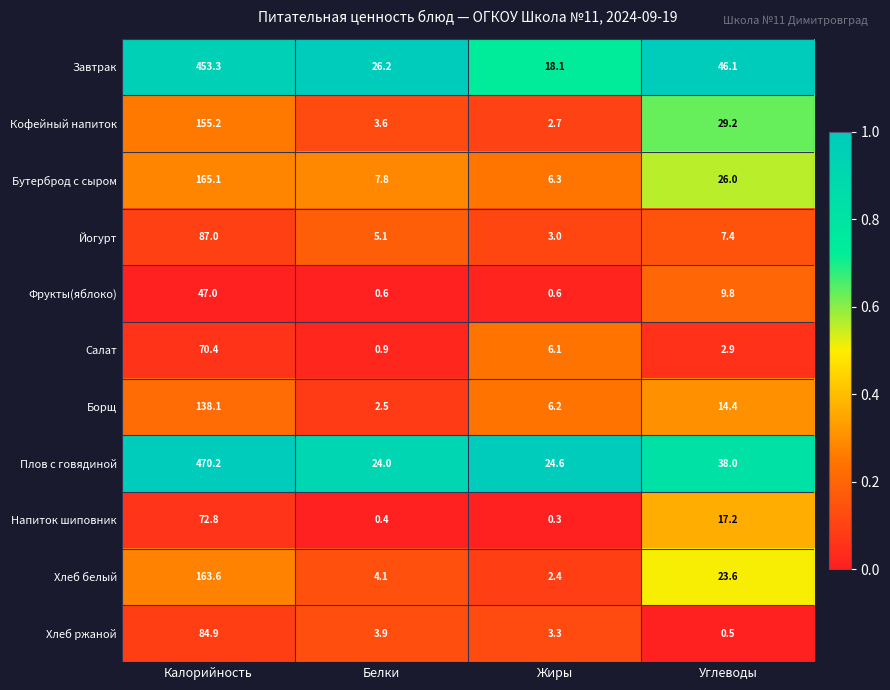

What is the spread (max minus min) of values at Калорийность?

423.2